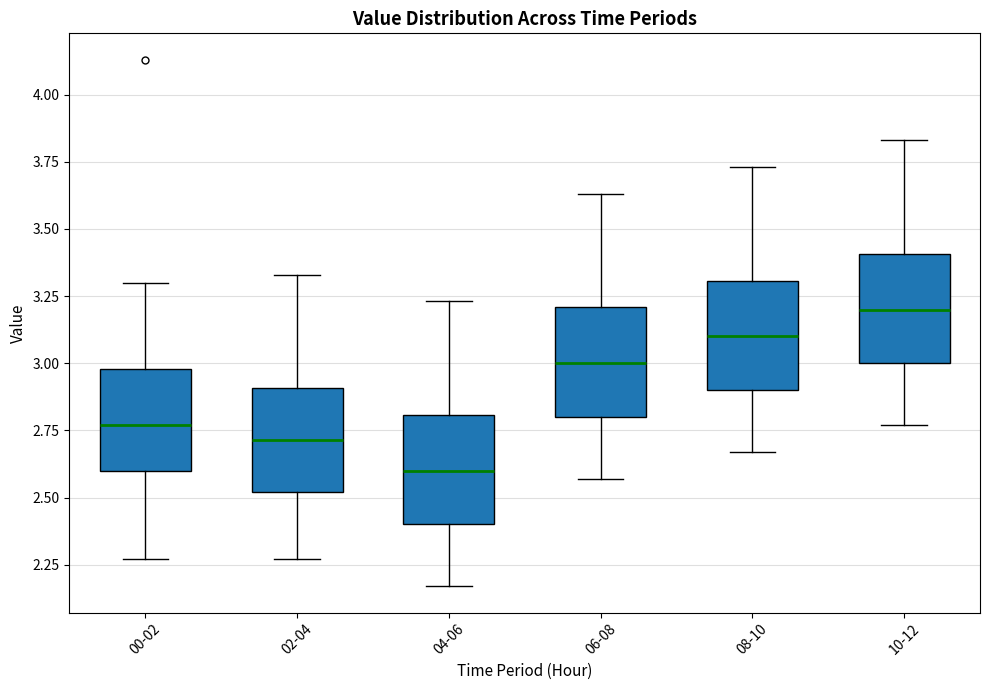

Where is the lower edge of the box for 06-08 on the y-axis? The values are not printed on the chart, so give them approximately, as read against the axis.

2.80